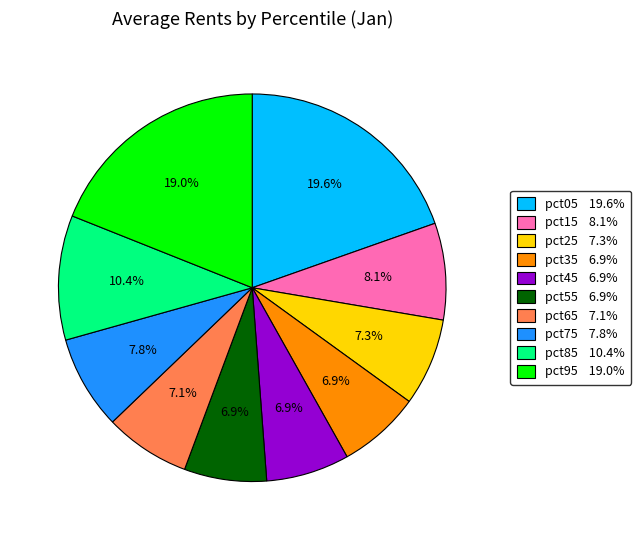

What percentage is the pct45 slice, to the nearest percent?

7%